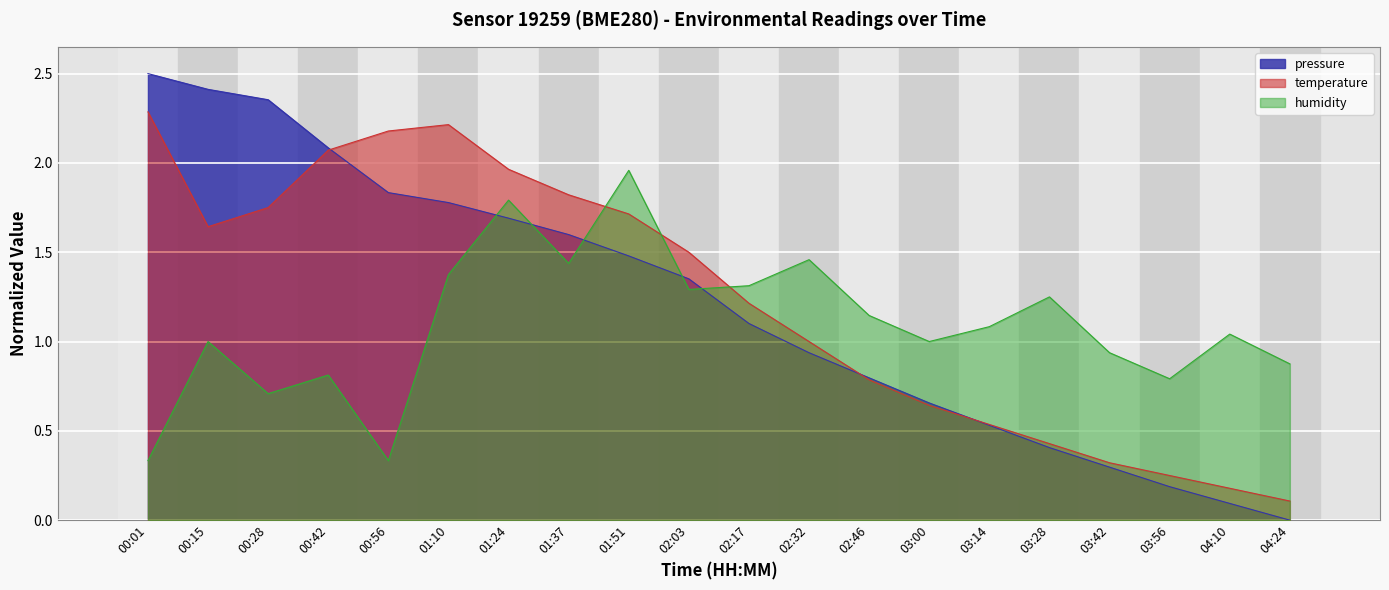

What is the difference between the highest and lowest values at 04:10?

0.9